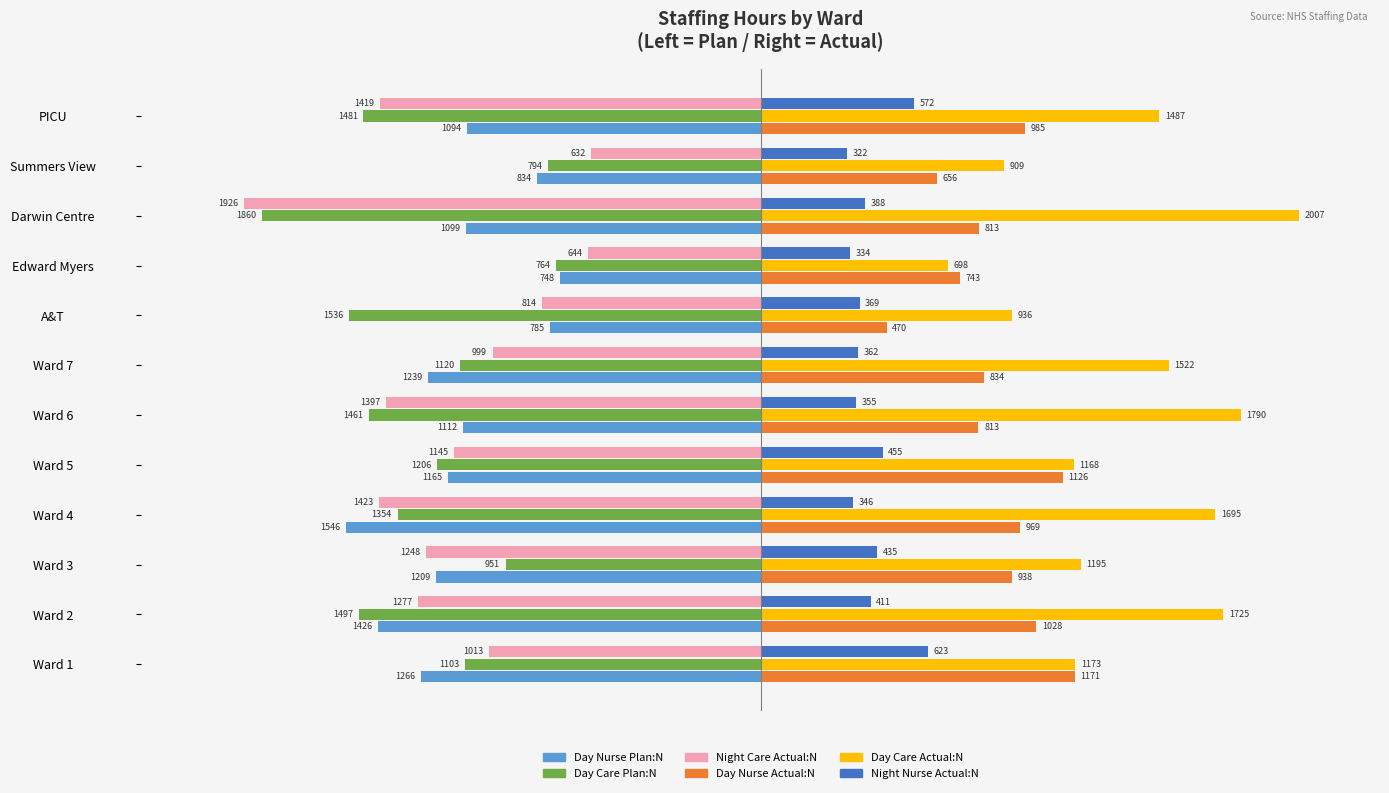

What are all the series names shown in the legend?

Day Nurse Plan:N, Day Care Plan:N, Night Care Actual:N, Day Nurse Actual:N, Day Care Actual:N, Night Nurse Actual:N